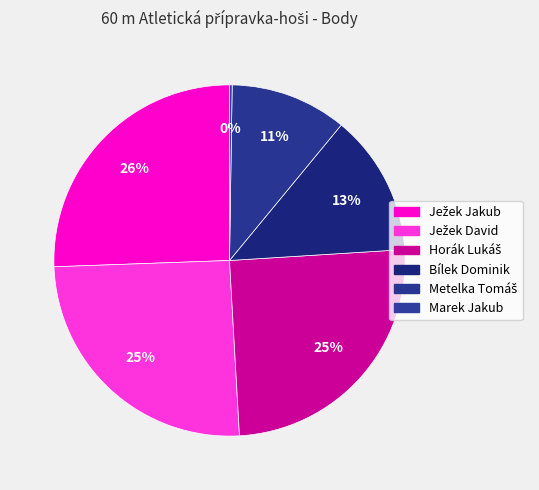

Which has a higher value, Bílek Dominik or Ježek David?

Ježek David